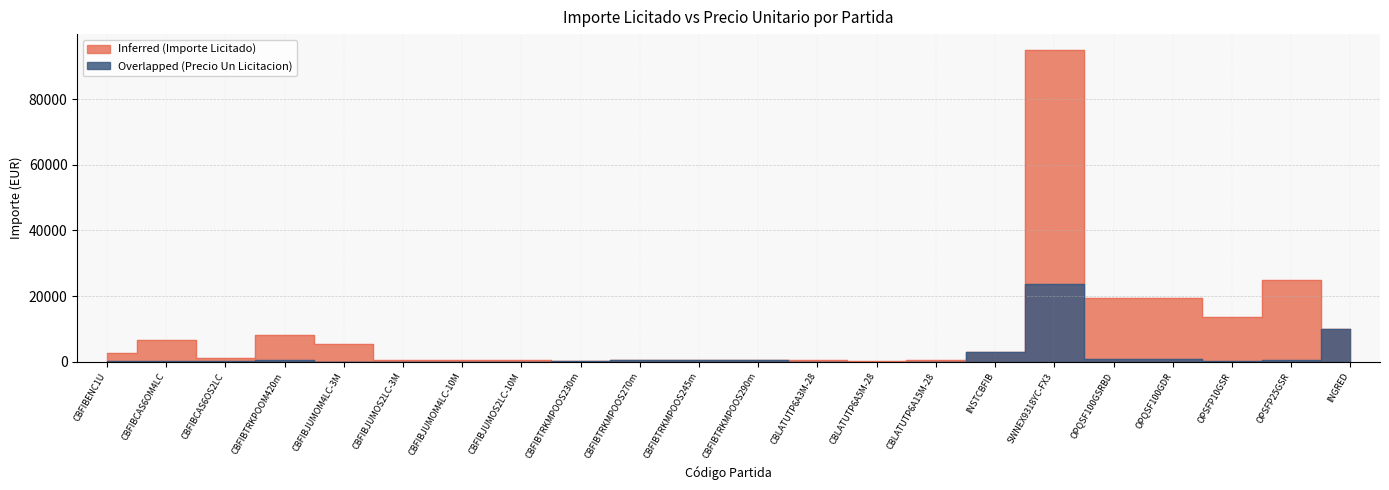

What is the label of the 4th point from the right?

OPQSF100GDR